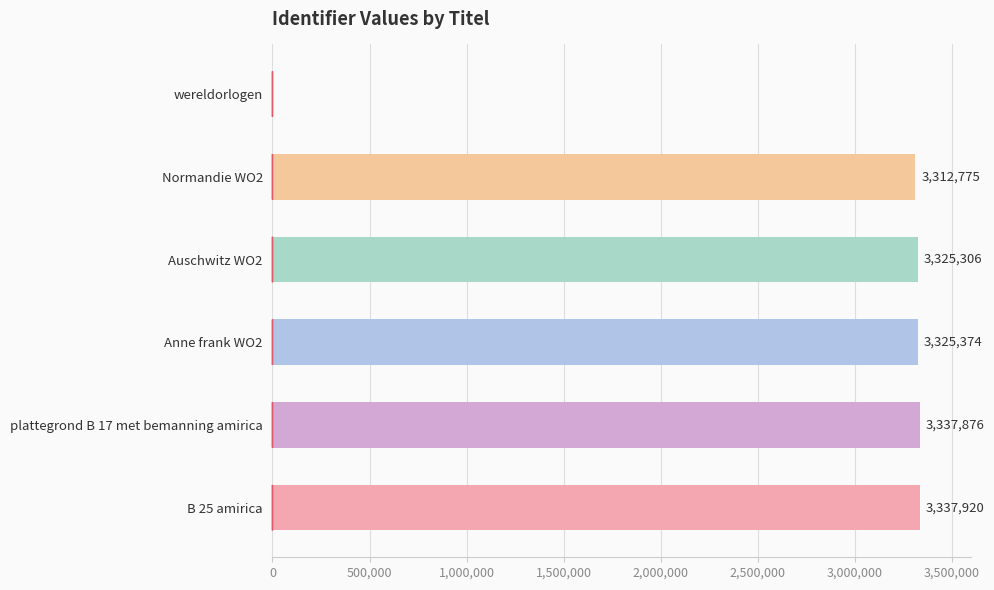

How many distinct data groups are displayed?

1